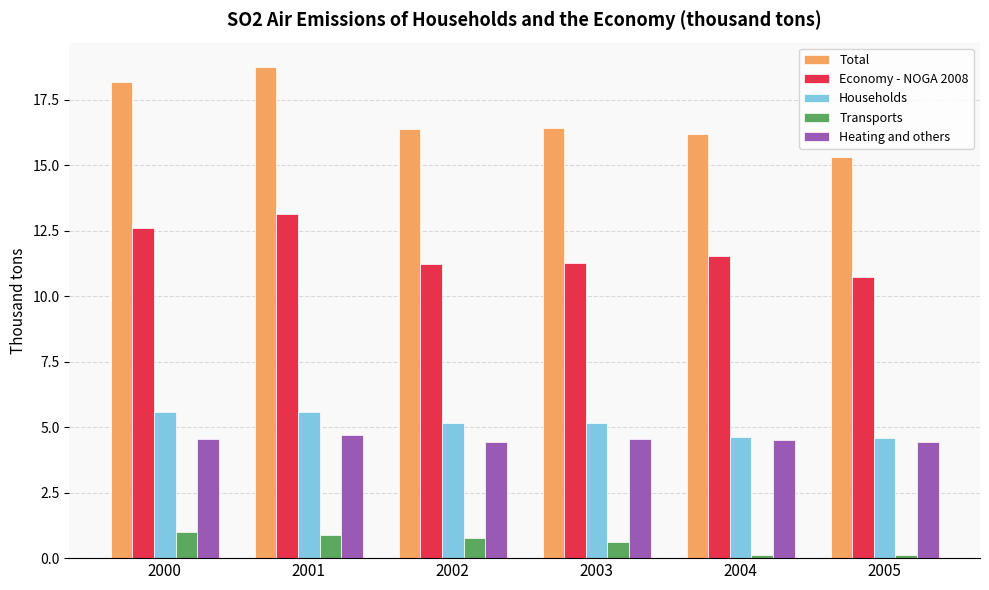

At how many categories does at least one series exceed 12?

6